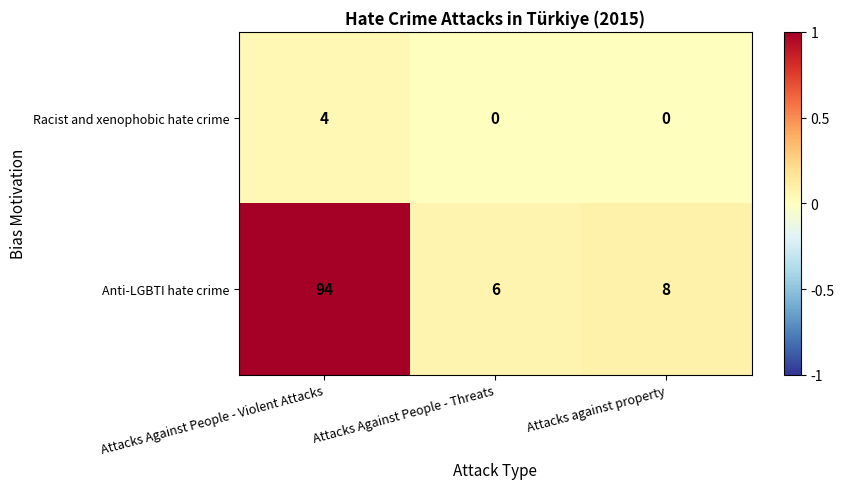

List the series in order of their peak value, highest first.

Anti-LGBTI hate crime, Racist and xenophobic hate crime